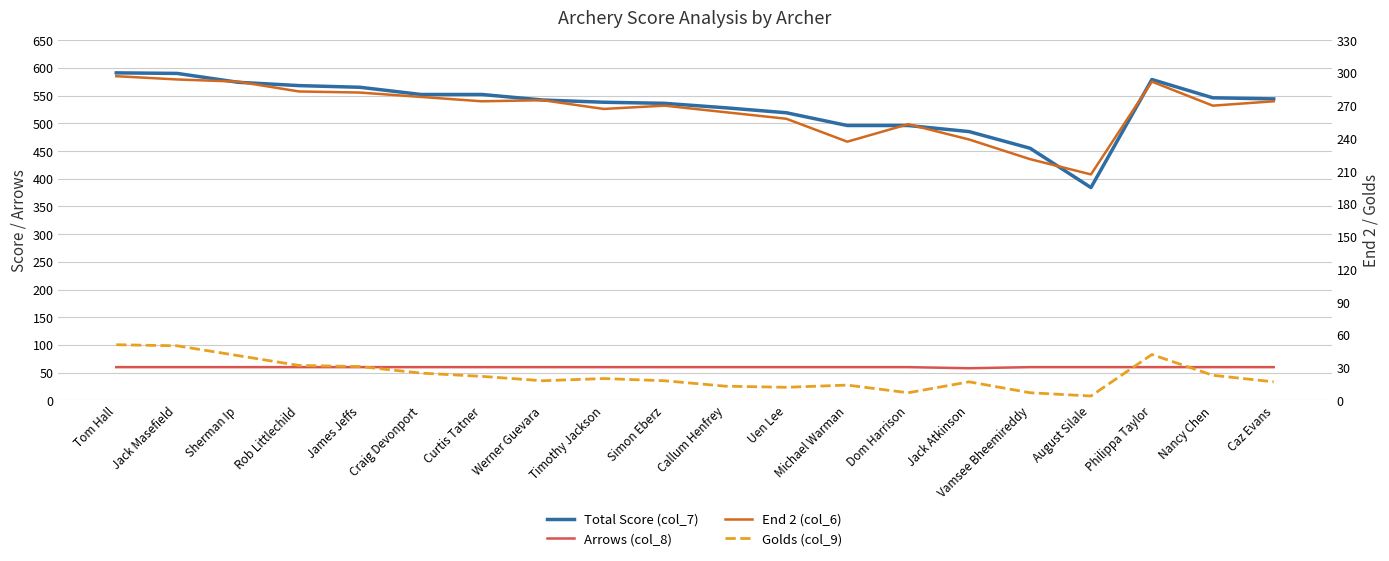

What is the total value across all series at Tom Hall?

999